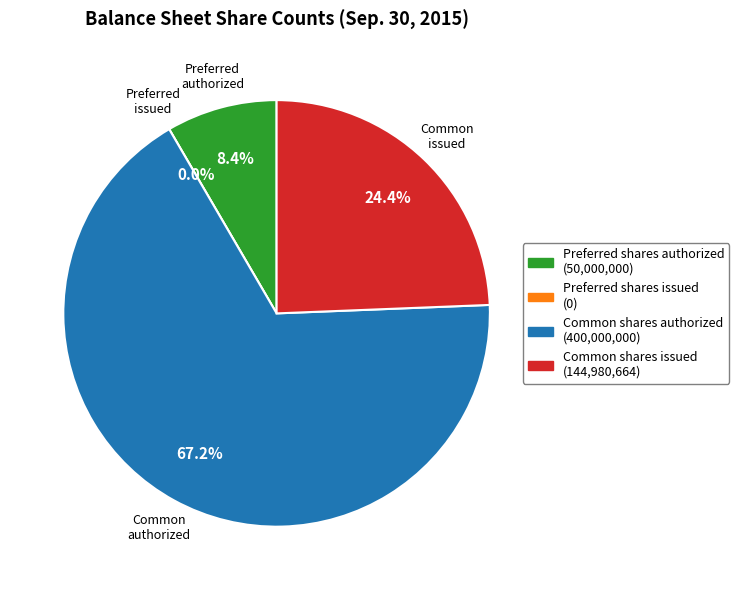

Does any single category account for the majority?

Yes